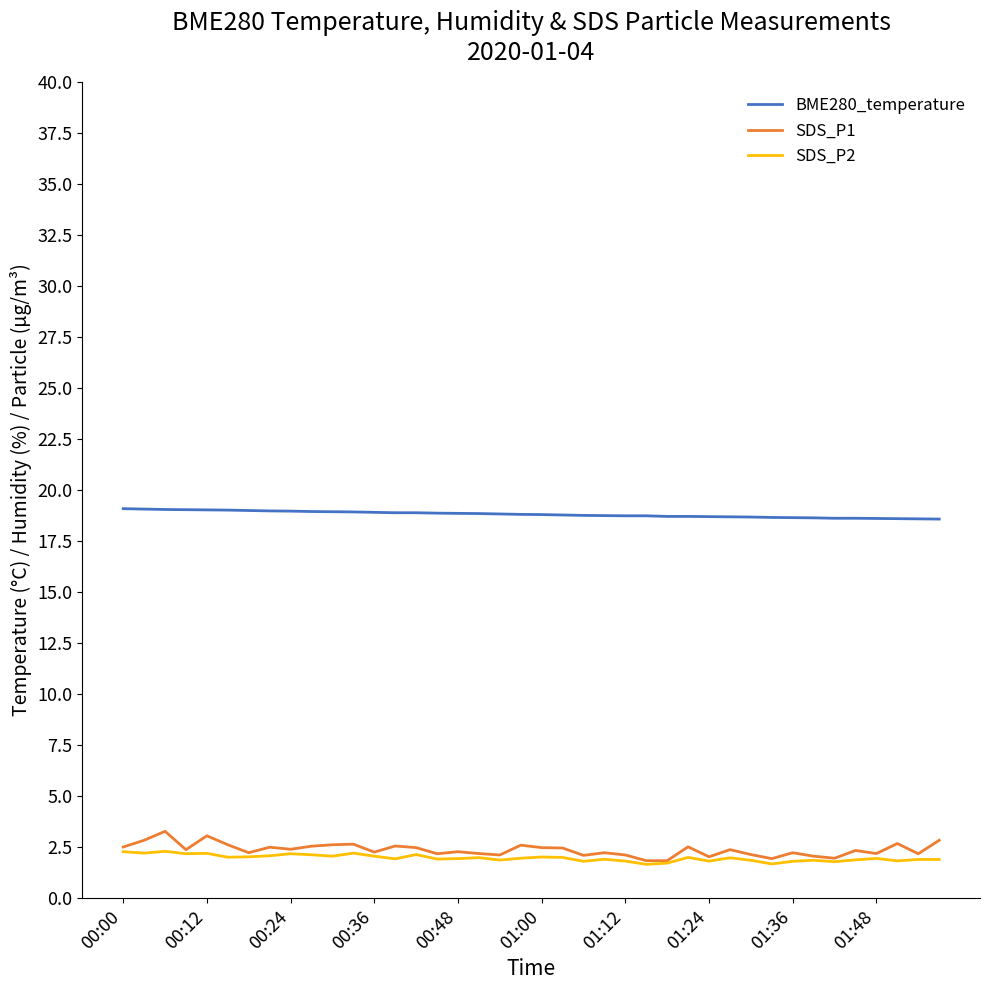

Which series has the widest spread of values?

SDS_P1